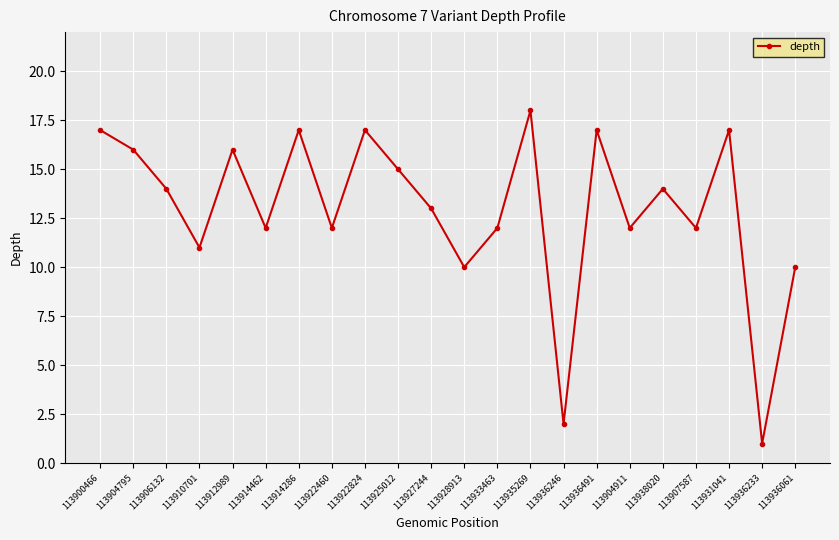

True or false: the data shows 17 at 113914286.

True